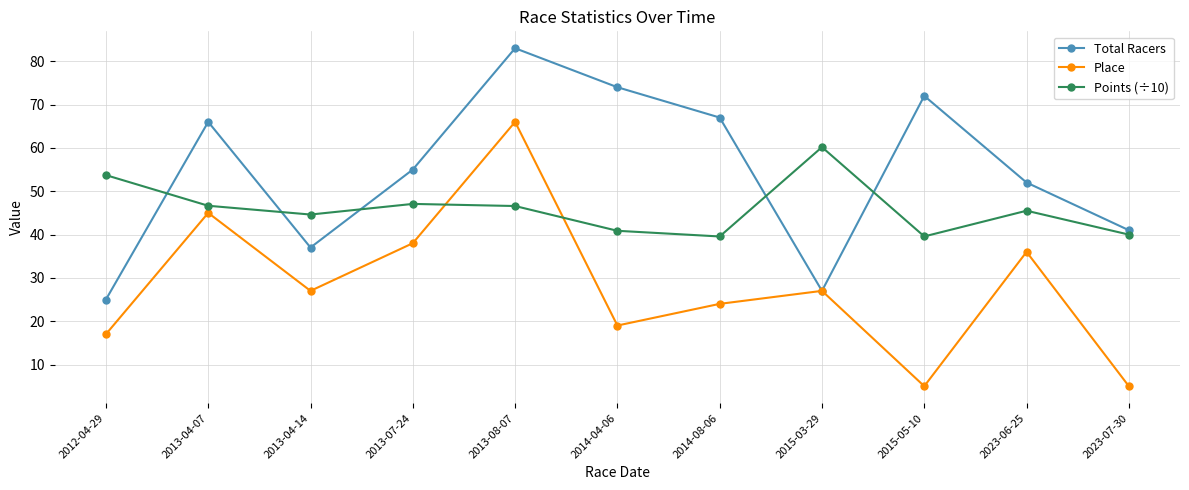

What is the difference between the highest and lowest values at 2015-03-29?

33.2